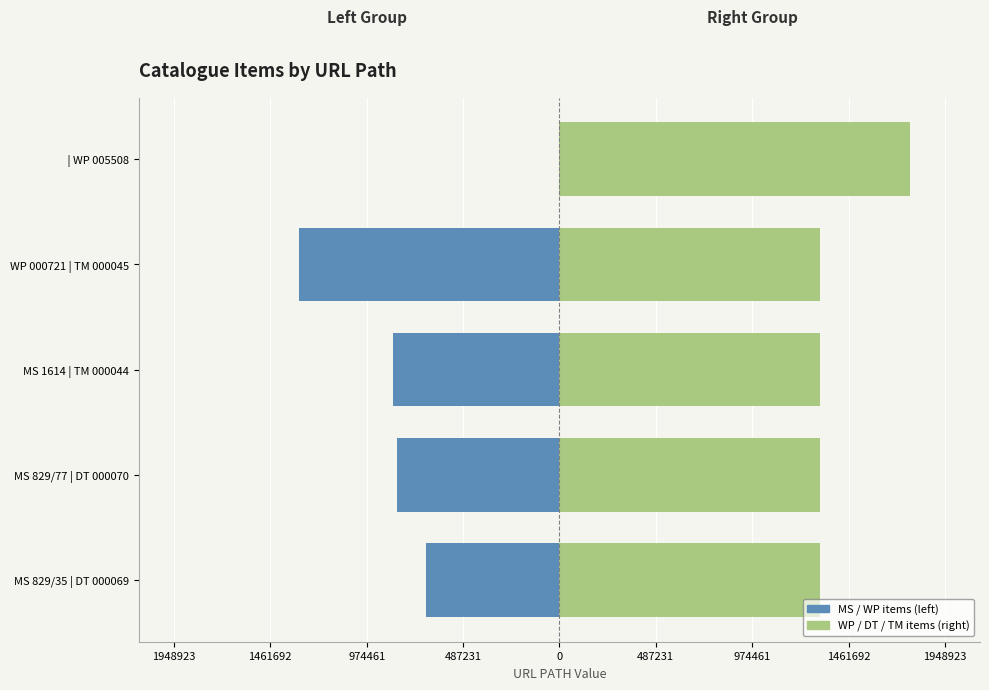

How many values in MS / WP items (left) are below zero?

4